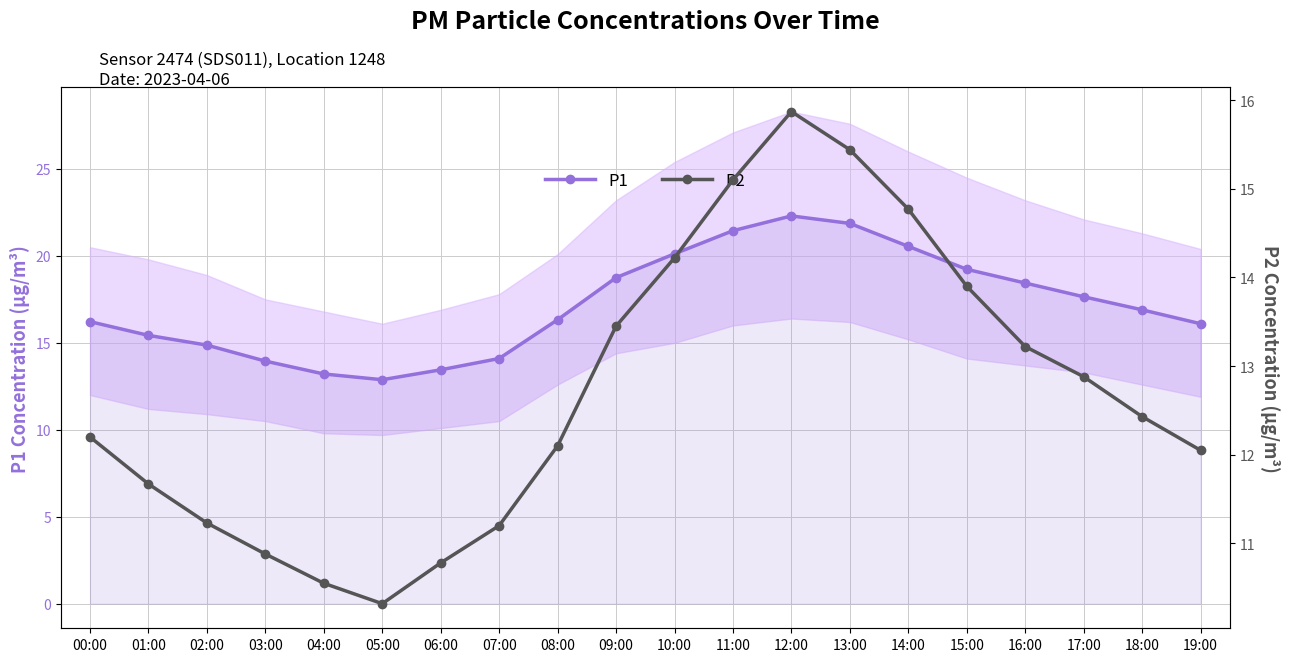

Reading left to right, transcribe all the data shown in this chart.

P1: 16.2	15.4	14.9	13.9	13.2	12.9	13.4	14.1	16.3	18.8	20.1	21.4	22.3	21.9	20.6	19.2	18.4	17.6	16.9	16.1
P2: 12.2	11.7	11.2	10.9	10.6	10.3	10.8	11.2	12.1	13.4	14.2	15.1	15.9	15.4	14.8	13.9	13.2	12.9	12.4	12.1